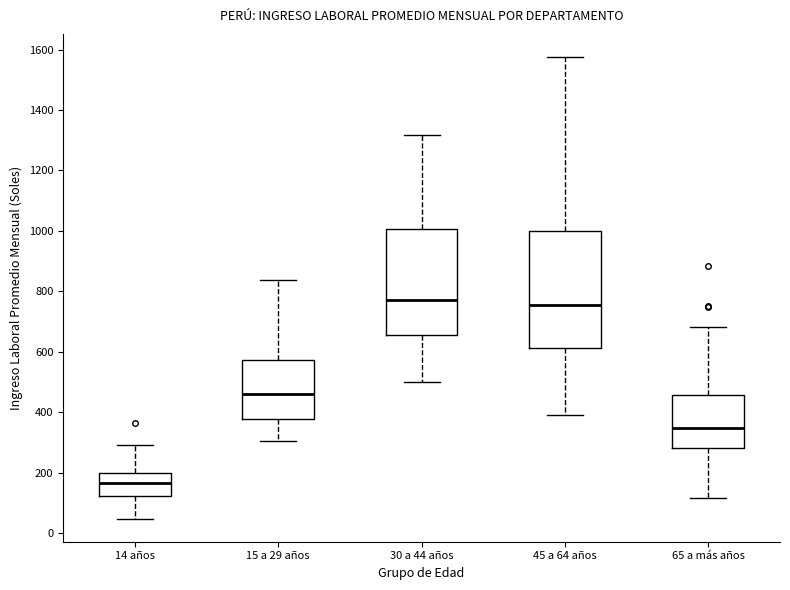

Reading left to right, transcribe this box plot: for each box, give where its median line is, the range the box spans, and where its two whiskers end, as read against the y-axis. The values are not printed on the chart, so give them approximately, as read against the axis.

14 años: median 160, box 120 to 200, whiskers 40 to 300
15 a 29 años: median 460, box 380 to 580, whiskers 300 to 840
30 a 44 años: median 780, box 660 to 1000, whiskers 500 to 1320
45 a 64 años: median 760, box 620 to 1000, whiskers 400 to 1580
65 a más años: median 340, box 280 to 460, whiskers 120 to 680